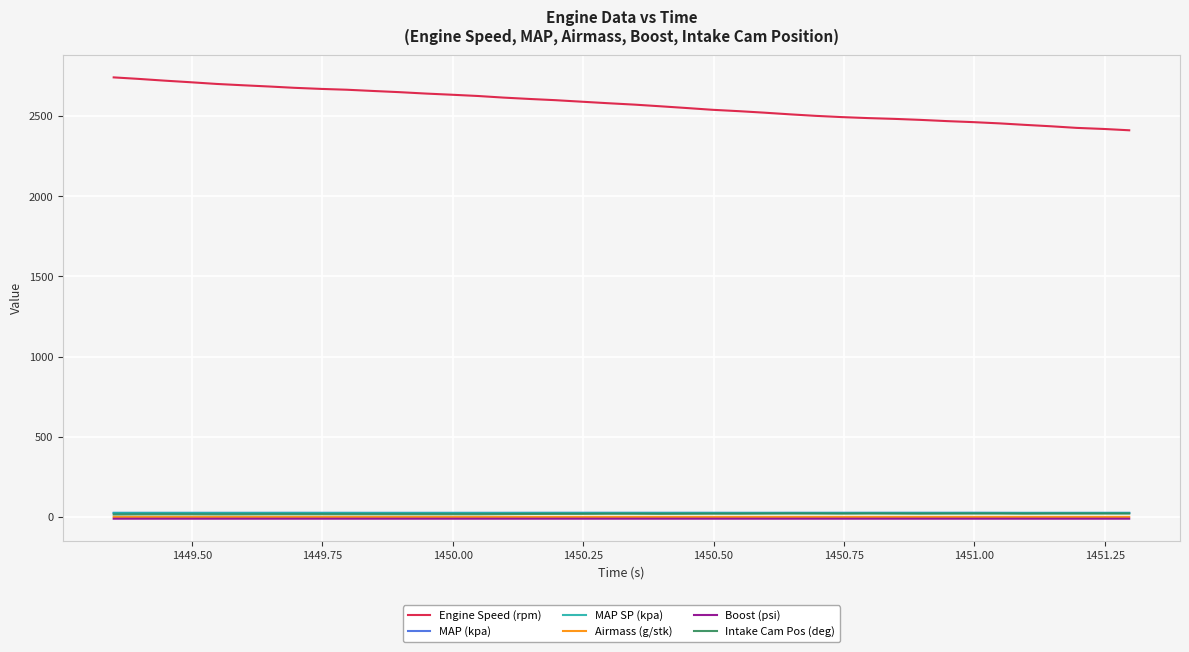

Does the chart have visible grid lines?

Yes